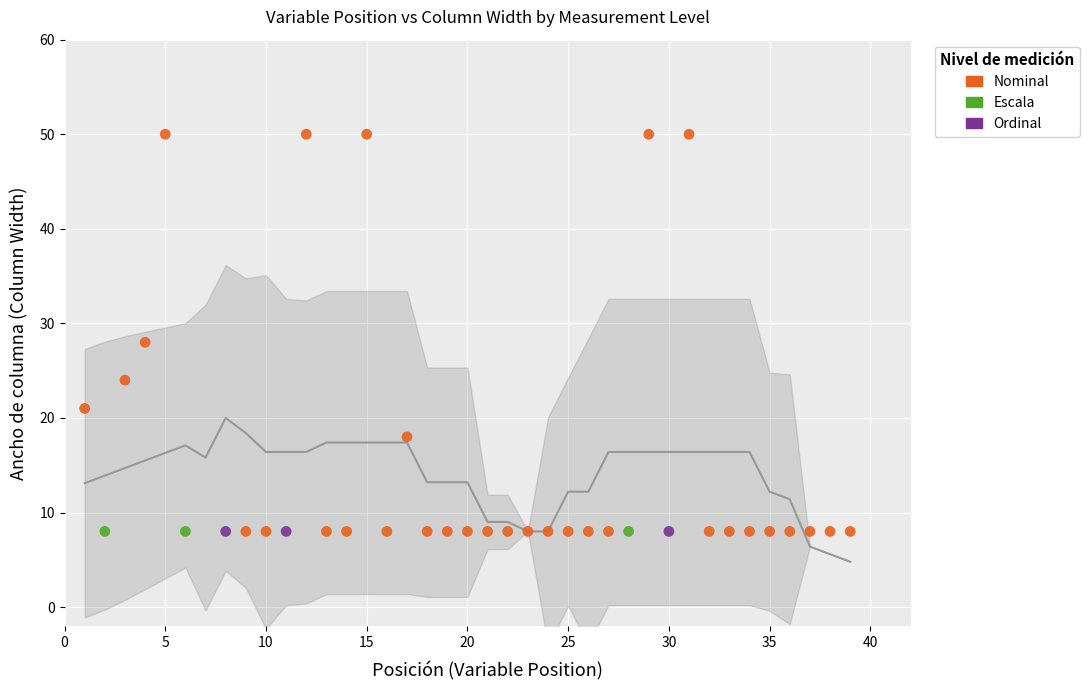

Which series reaches the maximum Y coordinate?

Nominal